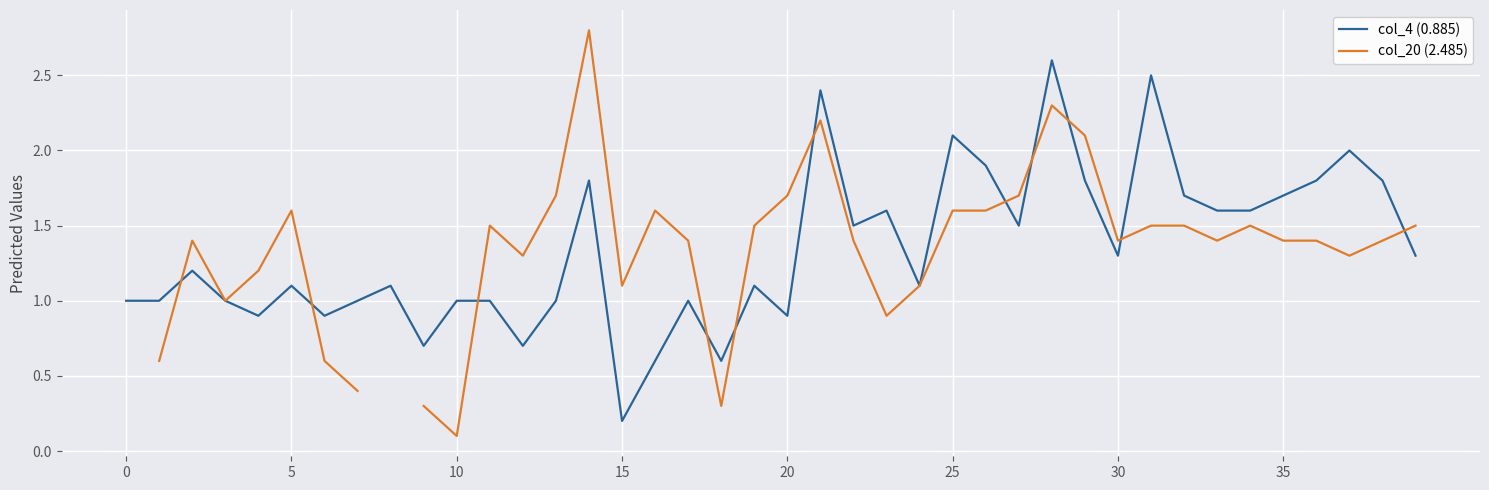

Rank the series by their maximum value, from lowest to highest.

col_4 (0.885), col_20 (2.485)